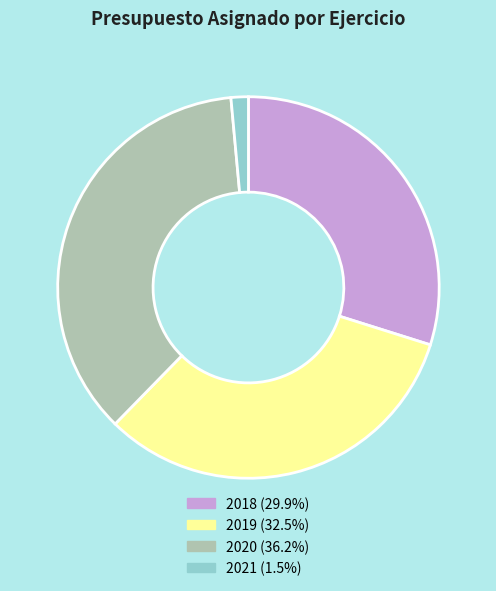

Which slice is the largest?

2020